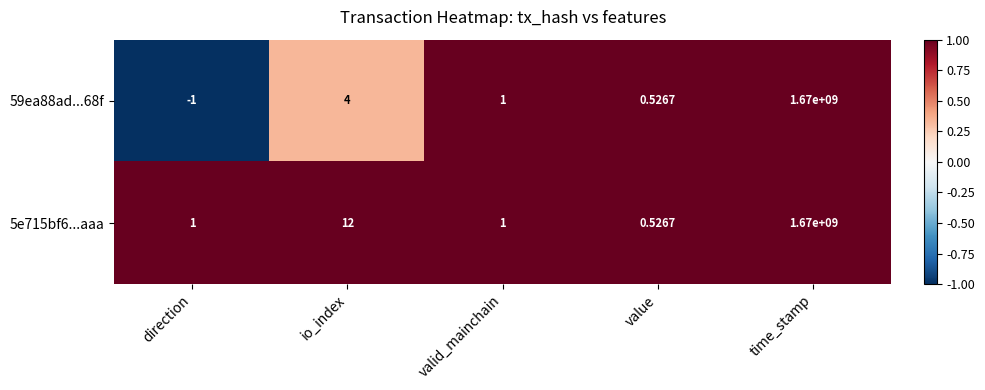

Where does the 59ea88ad...68f series first go above 1?

io_index